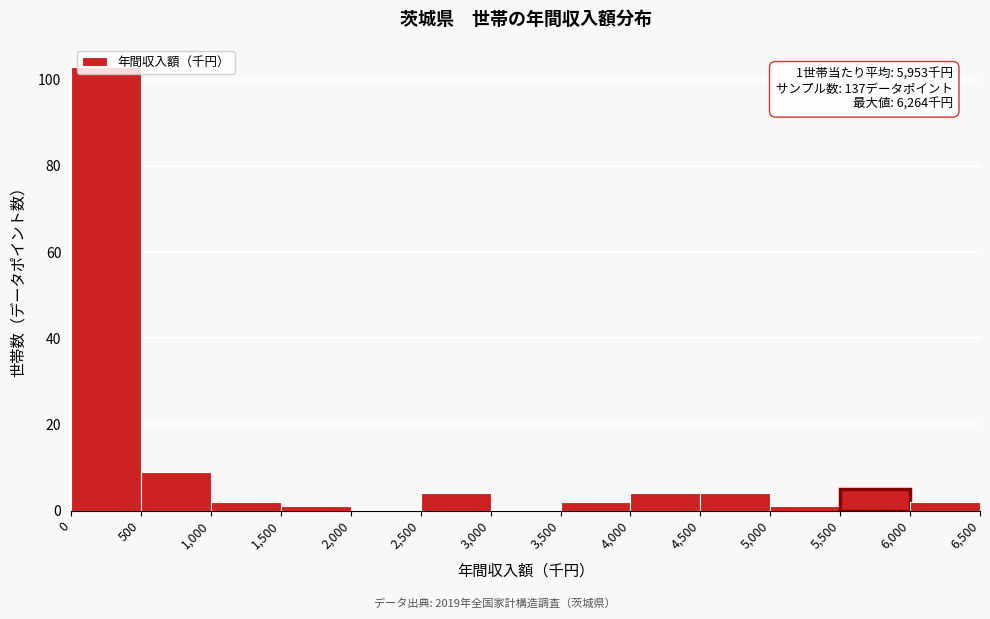

Which range on the x-axis has the tallest bar?

0 to 500